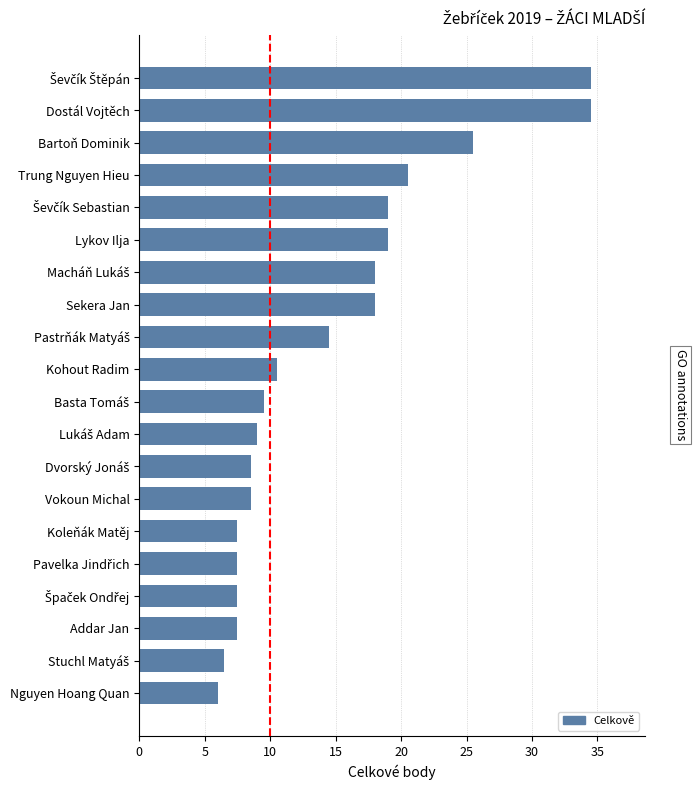

How many data points are above 10?

10